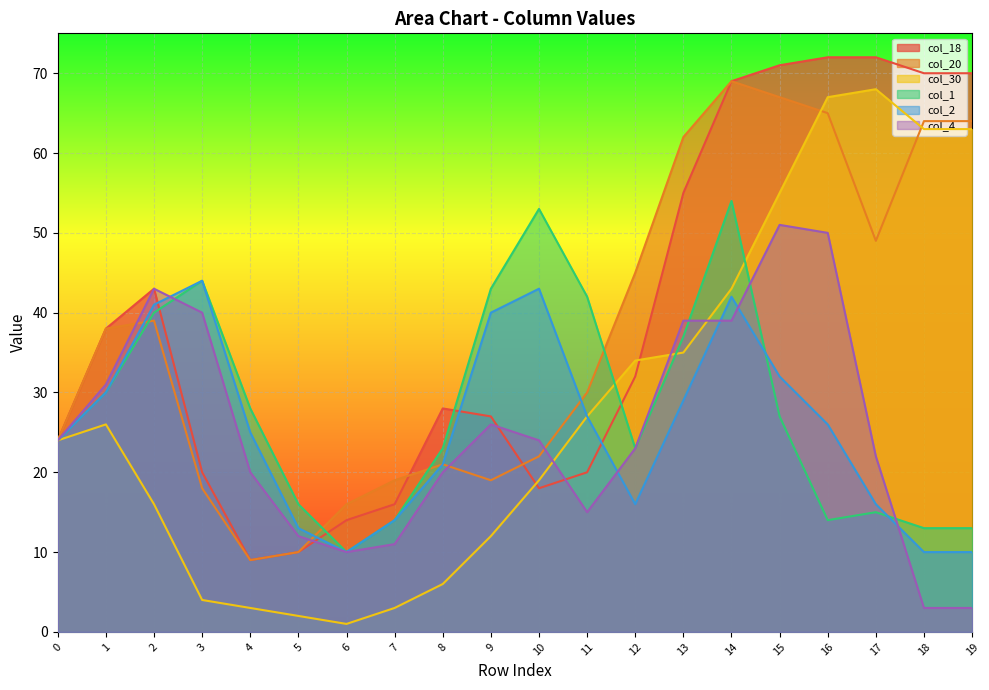

In col_18, how many points are lower than both neighbors (excluding endpoints)?

2